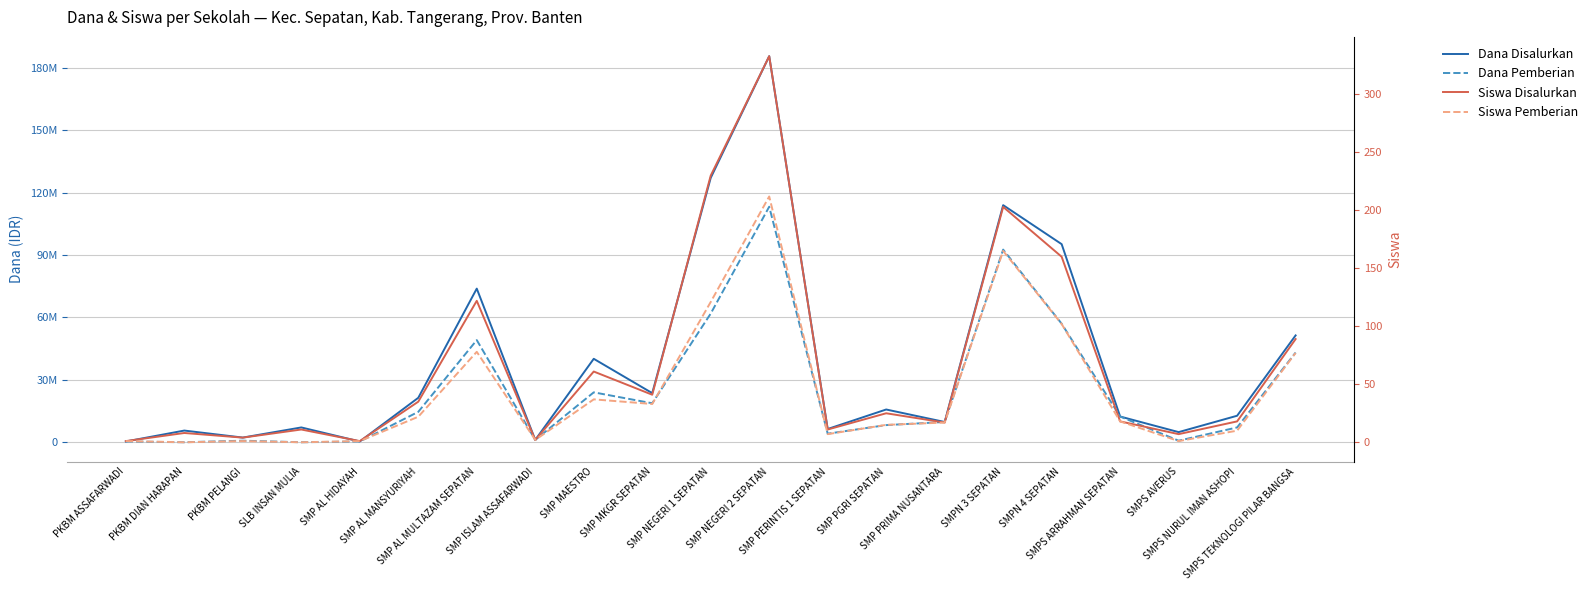

Reading right to left, transcribe all the data shown in this chart.

Dana Disalurkan: SMPS TEKNOLOGI PILAR BANGSA=51375000	SMPS NURUL IMAN ASHOPI=12750000	SMPS AVERUS=4875000	SMPS ARRAHMAN SEPATAN=12375000	SMPN 4 SEPATAN=95250000	SMPN 3 SEPATAN=114000000	SMP PRIMA NUSANTARA=9750000	SMP PGRI SEPATAN=15750000	SMP PERINTIS 1 SEPATAN=6375000	SMP NEGERI 2 SEPATAN=185625000	SMP NEGERI 1 SEPATAN=127125000	SMP MKGR SEPATAN=23625000	SMP MAESTRO=40125000	SMP ISLAM ASSAFARWADI=1125000	SMP AL MULTAZAM SEPATAN=73875000	SMP AL MANSYURIYAH=21375000	SMP AL HIDAYAH=375000	SLB INSAN MULIA=7125000	PKBM PELANGI=2250000	PKBM DIAN HARAPAN=5625000	PKBM ASSAFARWADI=375000
Dana Pemberian: SMPS TEKNOLOGI PILAR BANGSA=43125000	SMPS NURUL IMAN ASHOPI=7125000	SMPS AVERUS=750000	SMPS ARRAHMAN SEPATAN=12375000	SMPN 4 SEPATAN=57000000	SMPN 3 SEPATAN=92625000	SMP PRIMA NUSANTARA=9750000	SMP PGRI SEPATAN=8250000	SMP PERINTIS 1 SEPATAN=4125000	SMP NEGERI 2 SEPATAN=113250000	SMP NEGERI 1 SEPATAN=61875000	SMP MKGR SEPATAN=18750000	SMP MAESTRO=24000000	SMP ISLAM ASSAFARWADI=1125000	SMP AL MULTAZAM SEPATAN=49125000	SMP AL MANSYURIYAH=14625000	SMP AL HIDAYAH=375000	SLB INSAN MULIA=0	PKBM PELANGI=750000	PKBM DIAN HARAPAN=0	PKBM ASSAFARWADI=375000
Siswa Disalurkan: SMPS TEKNOLOGI PILAR BANGSA=89	SMPS NURUL IMAN ASHOPI=18	SMPS AVERUS=7	SMPS ARRAHMAN SEPATAN=18	SMPN 4 SEPATAN=160	SMPN 3 SEPATAN=203	SMP PRIMA NUSANTARA=17	SMP PGRI SEPATAN=25	SMP PERINTIS 1 SEPATAN=11	SMP NEGERI 2 SEPATAN=333	SMP NEGERI 1 SEPATAN=230	SMP MKGR SEPATAN=41	SMP MAESTRO=61	SMP ISLAM ASSAFARWADI=2	SMP AL MULTAZAM SEPATAN=122	SMP AL MANSYURIYAH=35	SMP AL HIDAYAH=1	SLB INSAN MULIA=11	PKBM PELANGI=4	PKBM DIAN HARAPAN=8	PKBM ASSAFARWADI=1
Siswa Pemberian: SMPS TEKNOLOGI PILAR BANGSA=77	SMPS NURUL IMAN ASHOPI=10	SMPS AVERUS=1	SMPS ARRAHMAN SEPATAN=18	SMPN 4 SEPATAN=102	SMPN 3 SEPATAN=165	SMP PRIMA NUSANTARA=17	SMP PGRI SEPATAN=15	SMP PERINTIS 1 SEPATAN=7	SMP NEGERI 2 SEPATAN=212	SMP NEGERI 1 SEPATAN=121	SMP MKGR SEPATAN=33	SMP MAESTRO=37	SMP ISLAM ASSAFARWADI=2	SMP AL MULTAZAM SEPATAN=78	SMP AL MANSYURIYAH=22	SMP AL HIDAYAH=1	SLB INSAN MULIA=0	PKBM PELANGI=1	PKBM DIAN HARAPAN=0	PKBM ASSAFARWADI=1